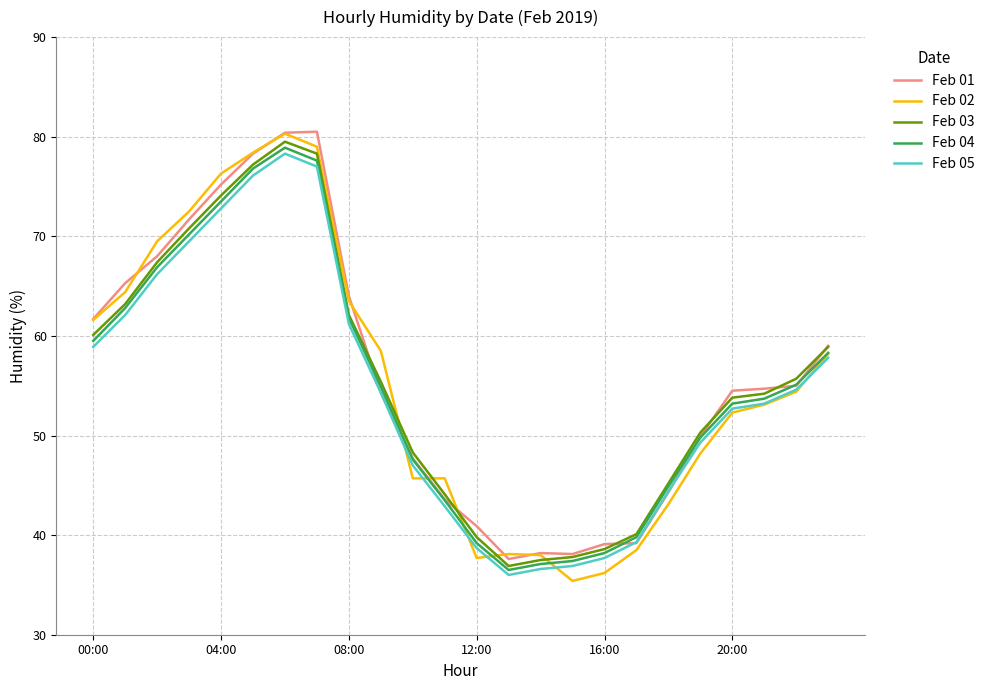

Which series has the largest range (max minus min)?

Feb 02